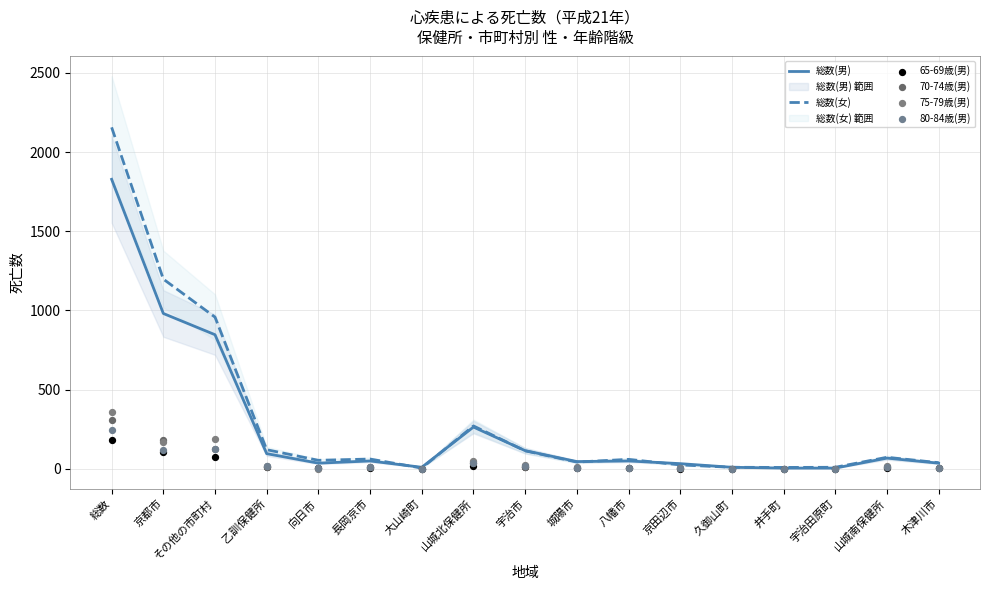

Which series contains the highest Y value?

総数(女)